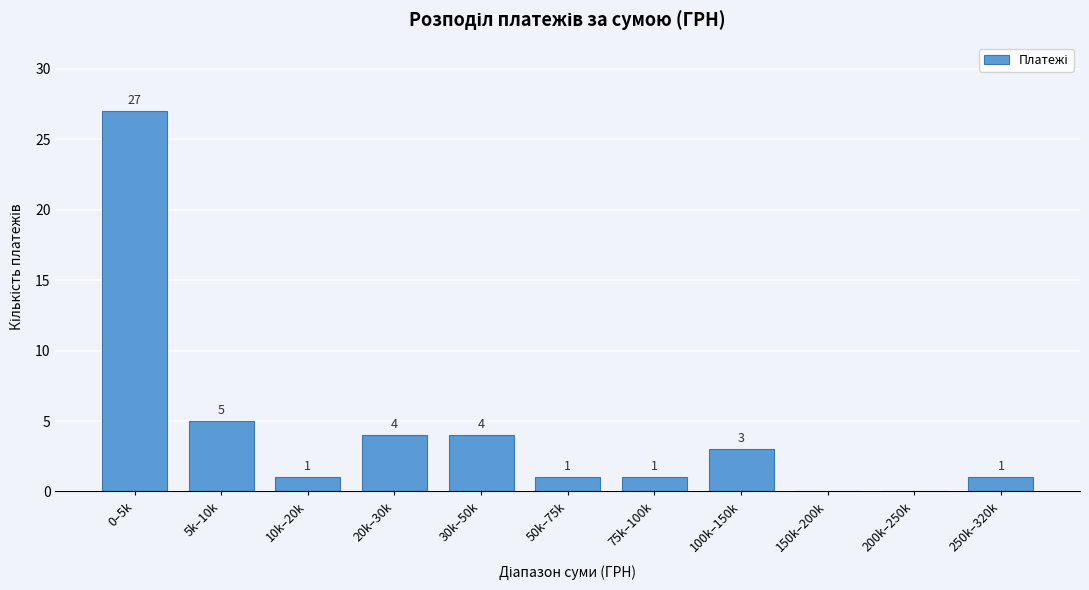

Reading left to right, what are all the values shown in this chart?

0–5k=27	5k–10k=5	10k–20k=1	20k–30k=4	30k–50k=4	50k–75k=1	75k–100k=1	100k–150k=3	150k–200k=0	200k–250k=0	250k–320k=1